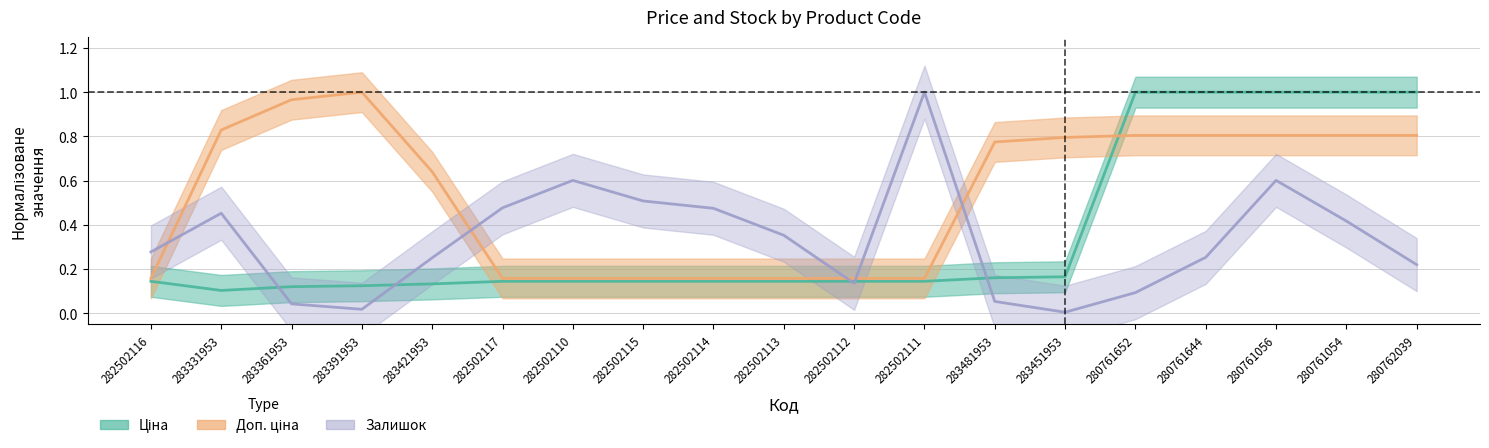

What are all the series names shown in the legend?

Ціна, Доп. ціна, Залишок